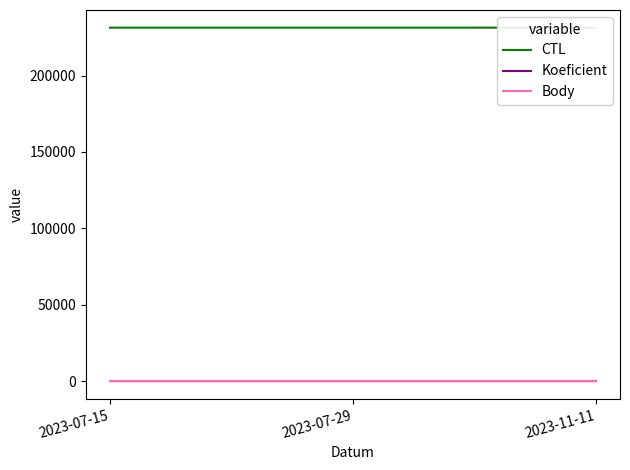

Reading left to right, transcribe all the data shown in this chart.

CTL: 2023-07-15=231409	2023-07-29=231410	2023-11-11=231415
Koeficient: 2023-07-15=1	2023-07-29=2	2023-11-11=1
Body: 2023-07-15=1	2023-07-29=2	2023-11-11=1